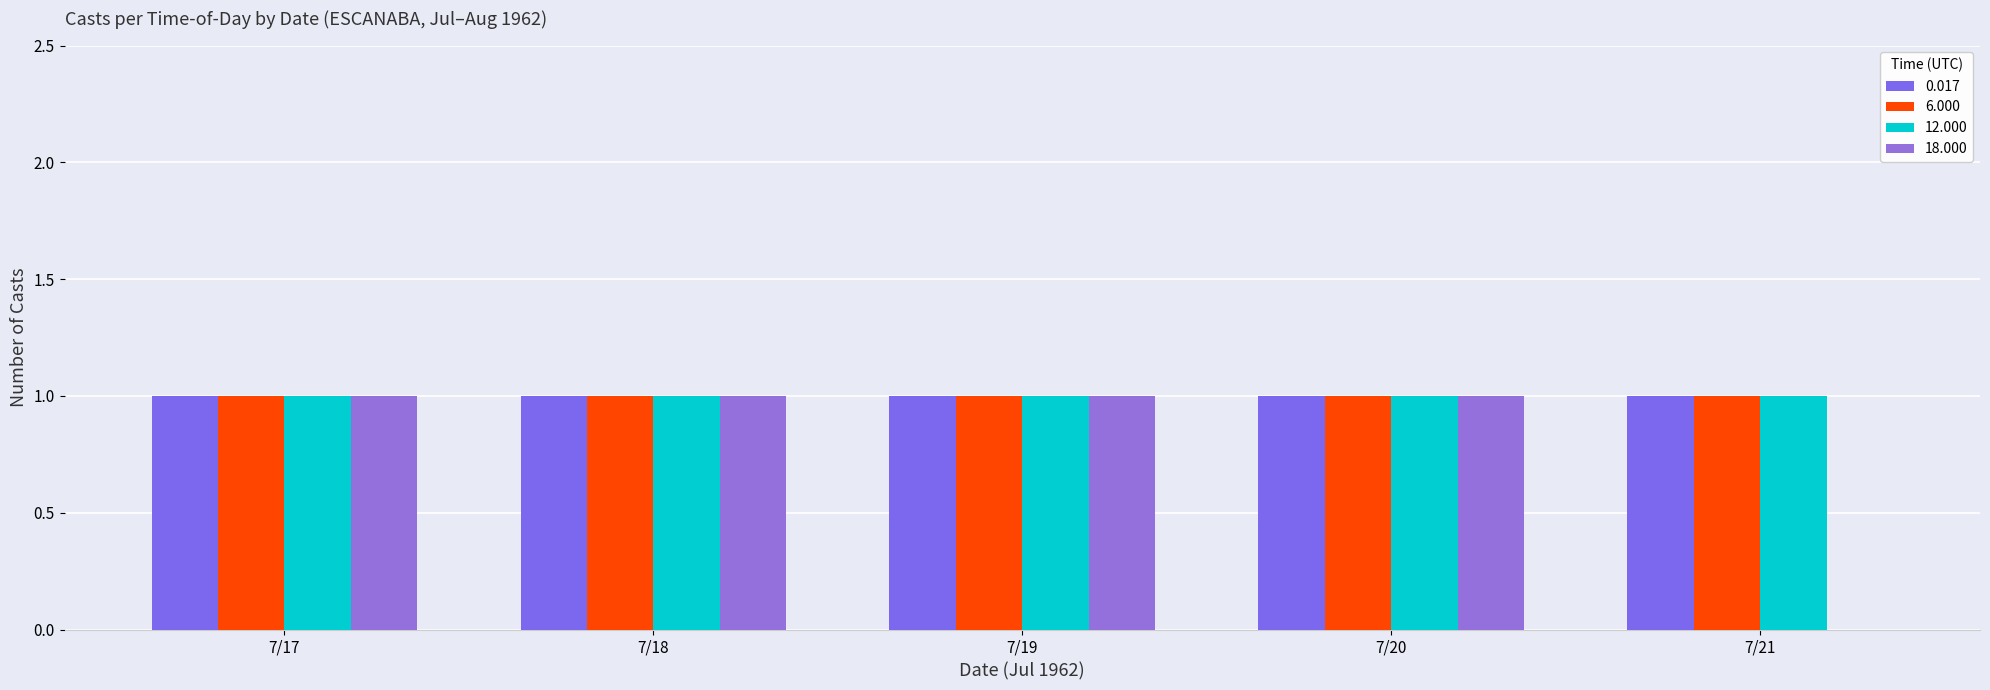

How many data points does each series have?

5